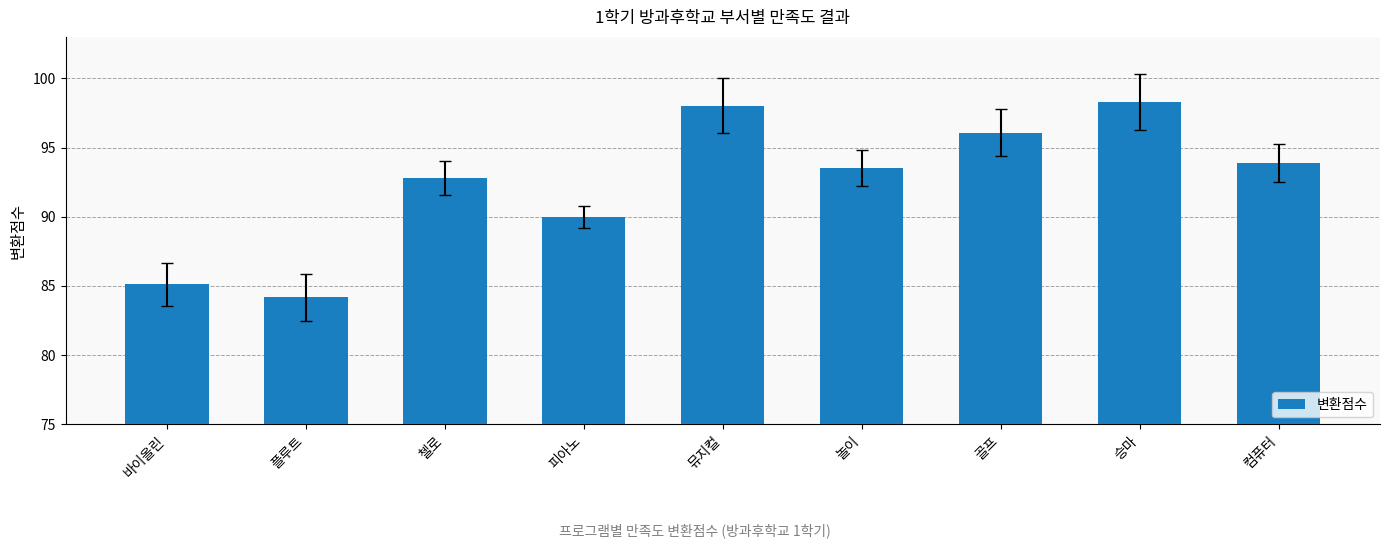

Reading left to right, what are all the values shown in this chart?

85.1	84.2	92.8	90.0	98.0	93.5	96.1	98.3	93.9